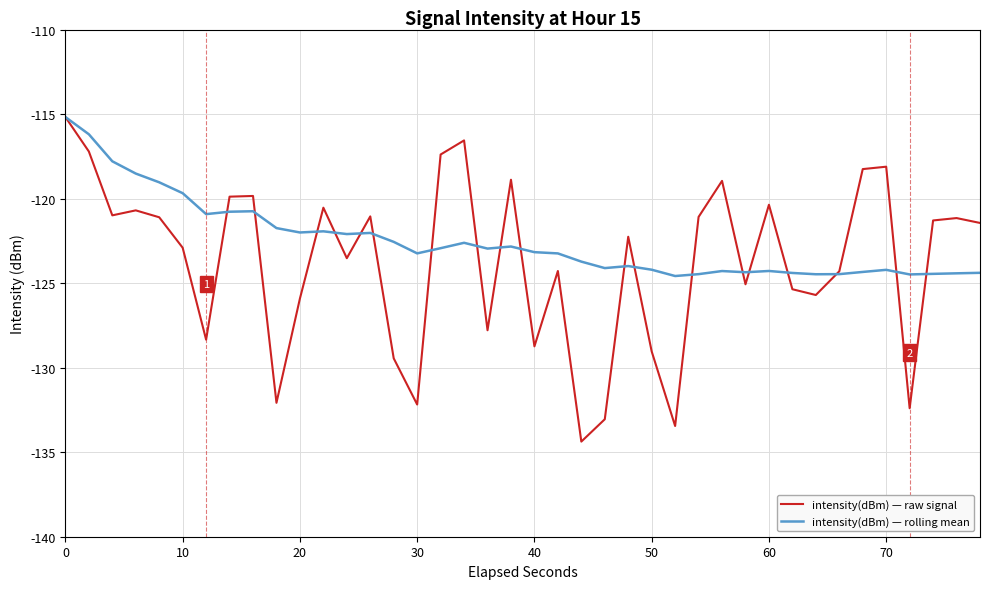

Which series has the widest spread of values?

intensity(dBm) — raw signal